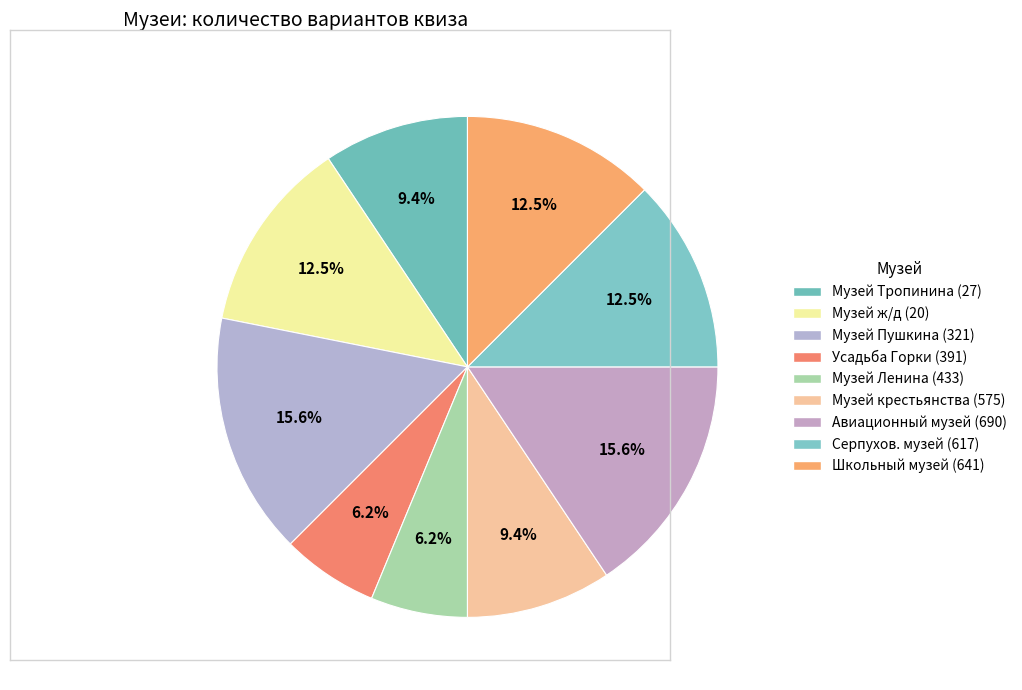

How many slices are in this pie chart?

9